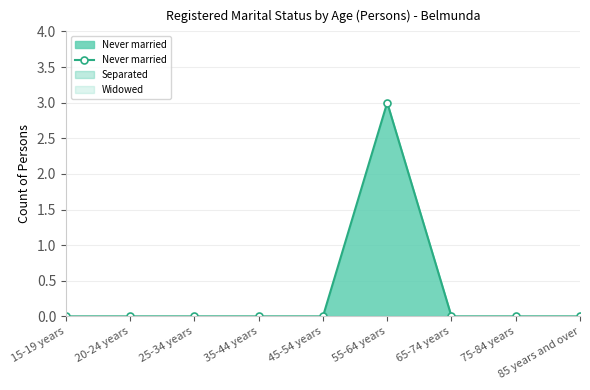

How many positive values are there?

1